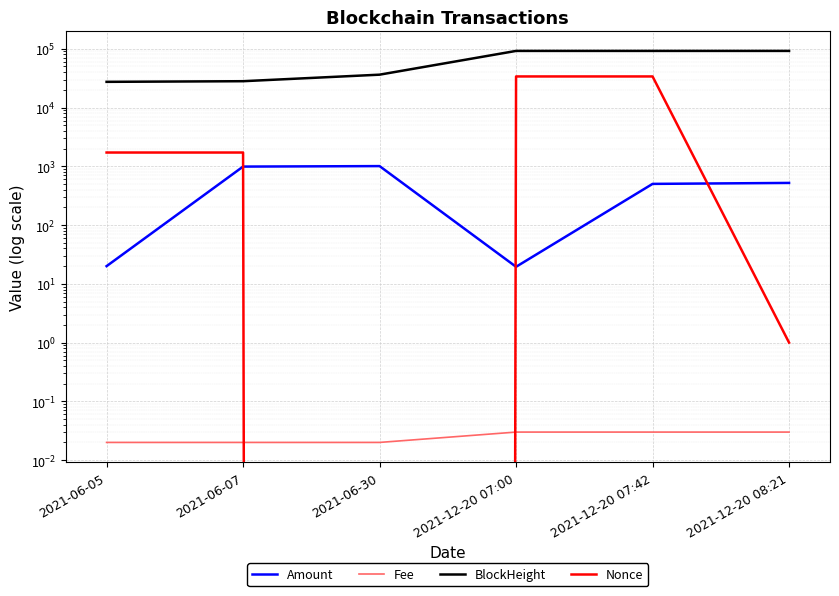

What is the value of the Nonce point at the 4th from the left?

33814.0